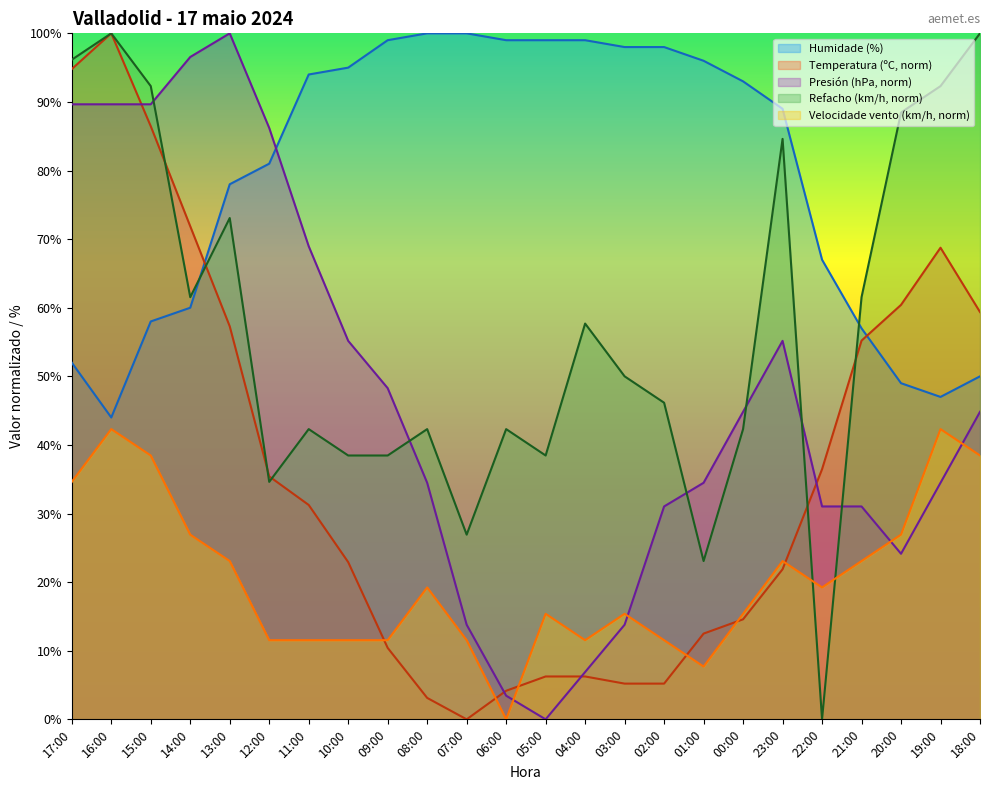

After their last crossing, which series has the higher values: Temperatura (ºC) or Velocidade do vento (km/h)?

Temperatura (ºC)